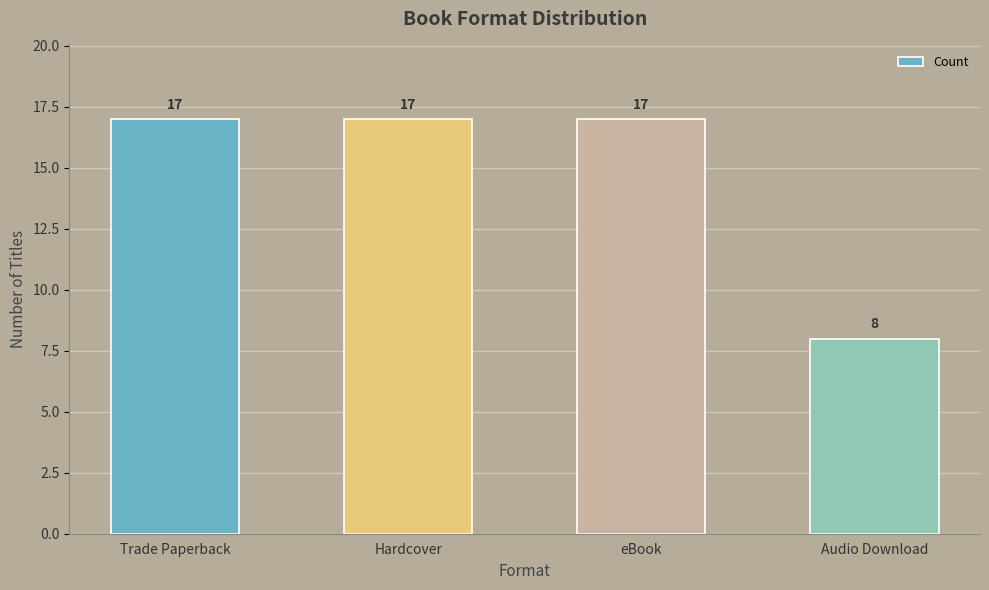

What is the value of the 2nd bar from the left?

17